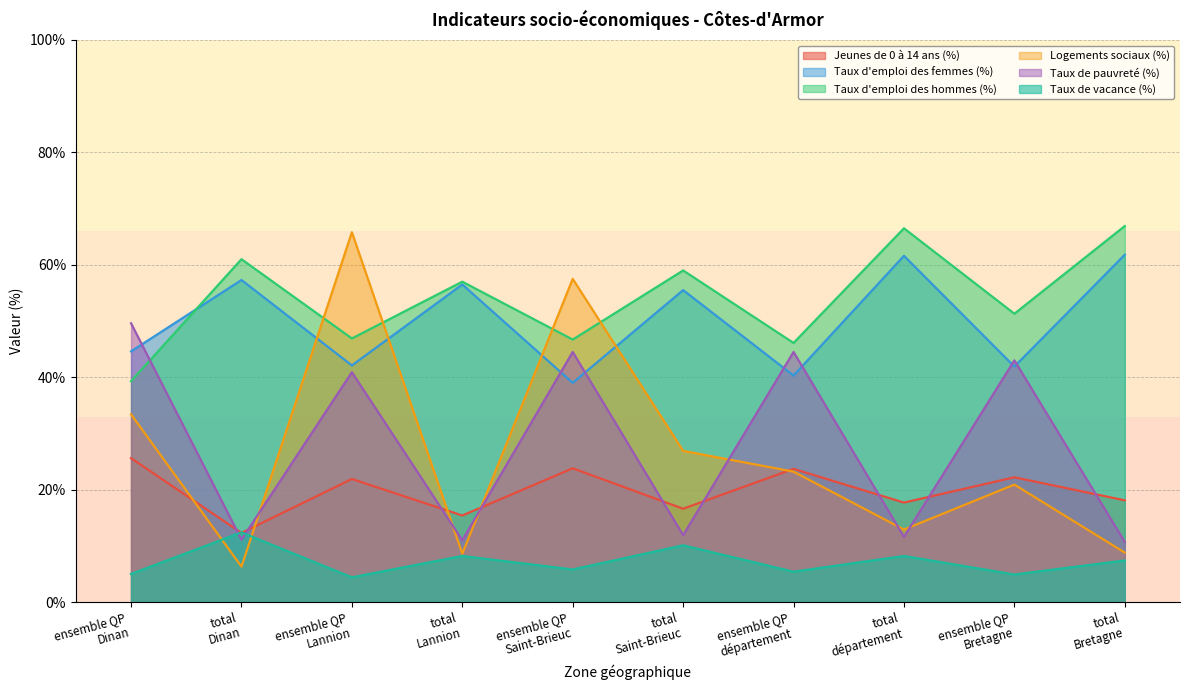

List the labels in order of Taux de pauvreté (%) value, smallest first.

total
Bretagne, total
Lannion, total
Dinan, total
département, total
Saint-Brieuc, ensemble QP
Lannion, ensemble QP
Bretagne, ensemble QP
Saint-Brieuc, ensemble QP
département, ensemble QP
Dinan